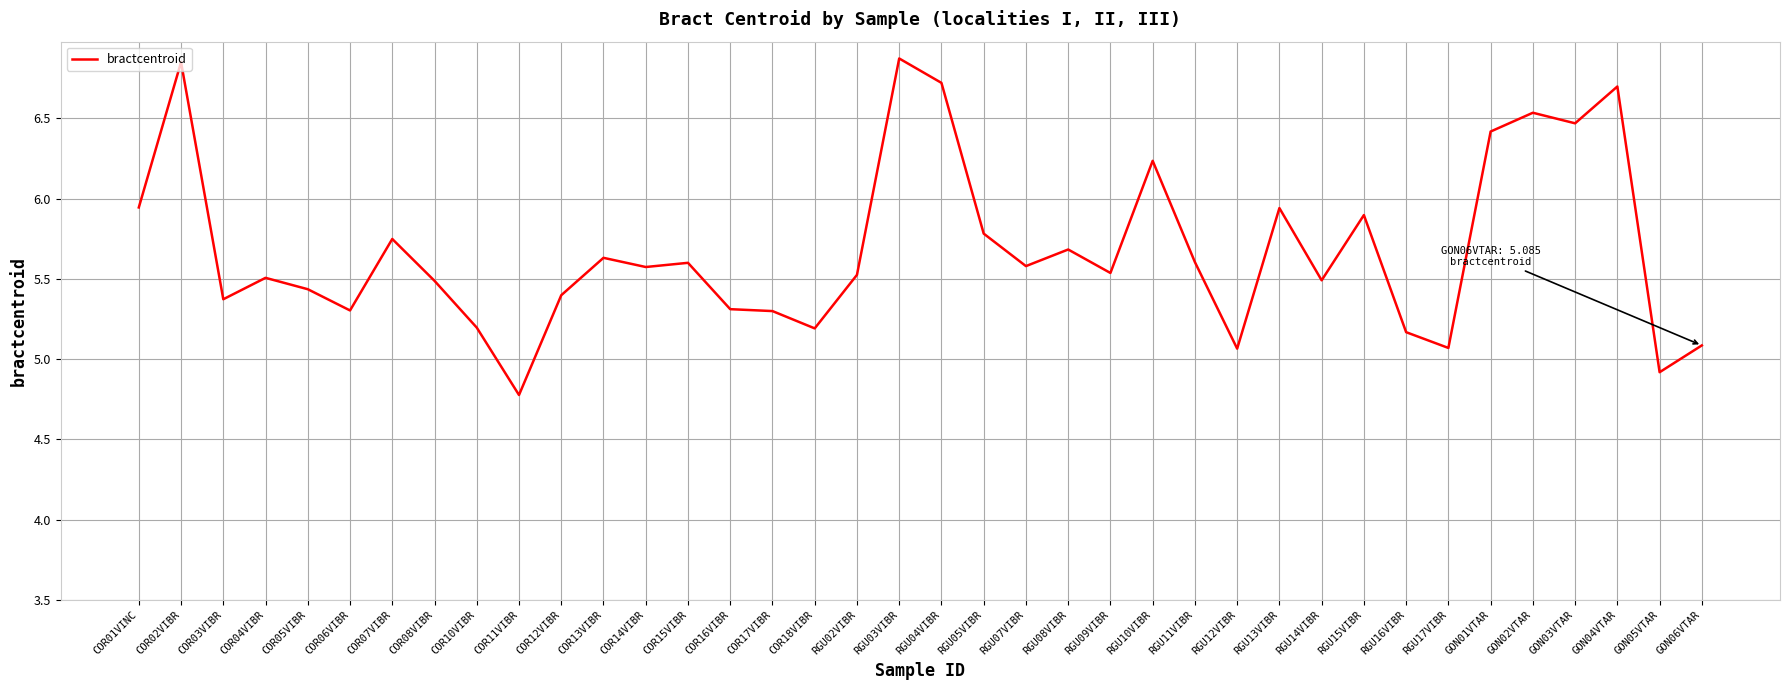

Where does the data first go above 5?

COR01VINC